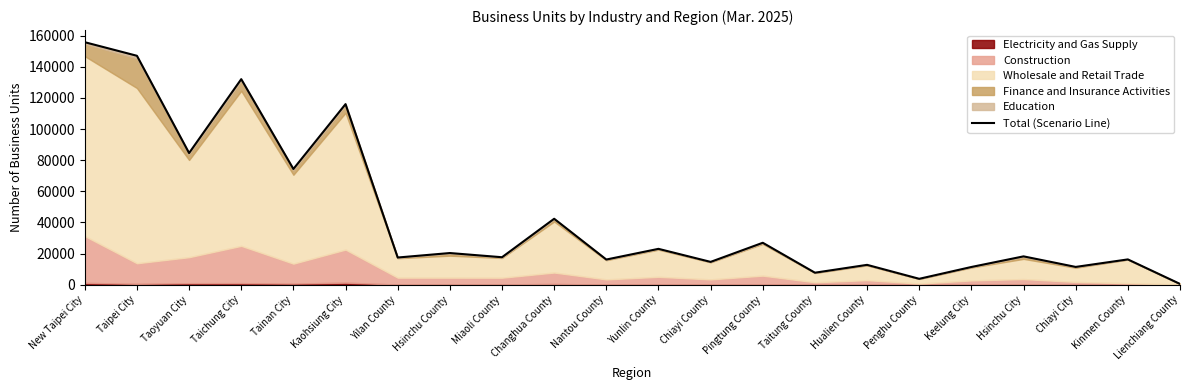

Reading left to right, list all the values displayed in this chart.

155847	147125	84620	132102	74387	116065	17484	20361	17669	42388	16189	23054	14678	26961	7727	12769	3805	11401	18225	11438	16270	518